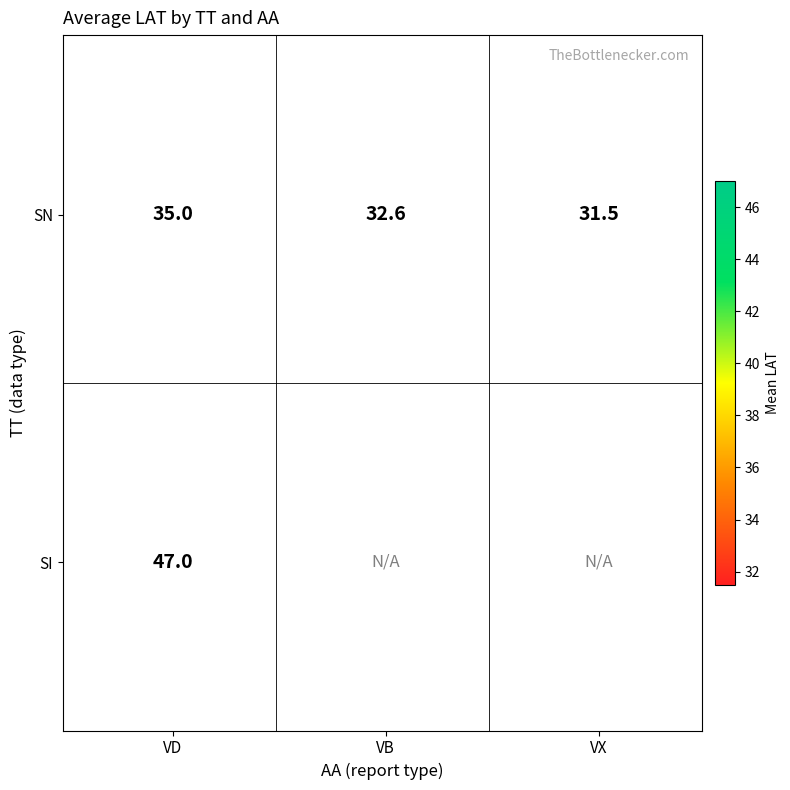

True or false: SN_VB has a value of 65.1 at SI_VD.

False